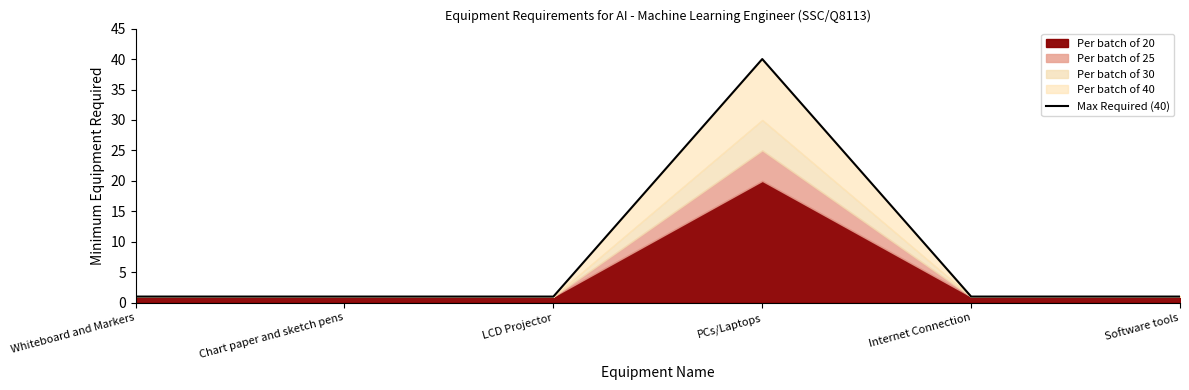

What is the label of the 4th point from the right?

LCD Projector